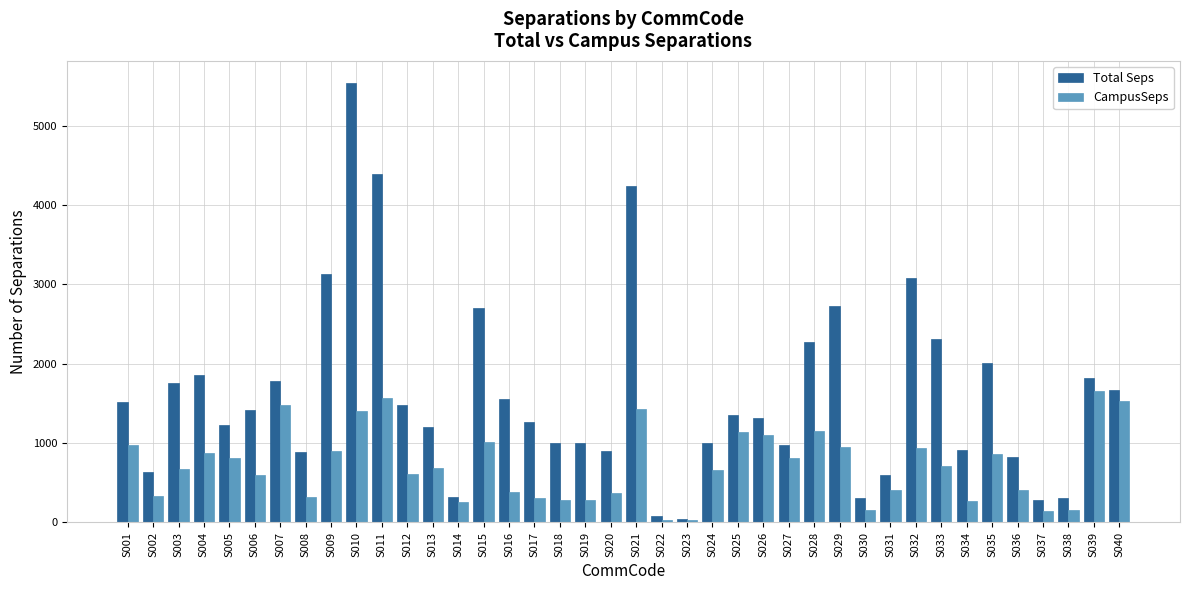

What is the sum of the CampusSeps values at S015 and S010?

2422.1